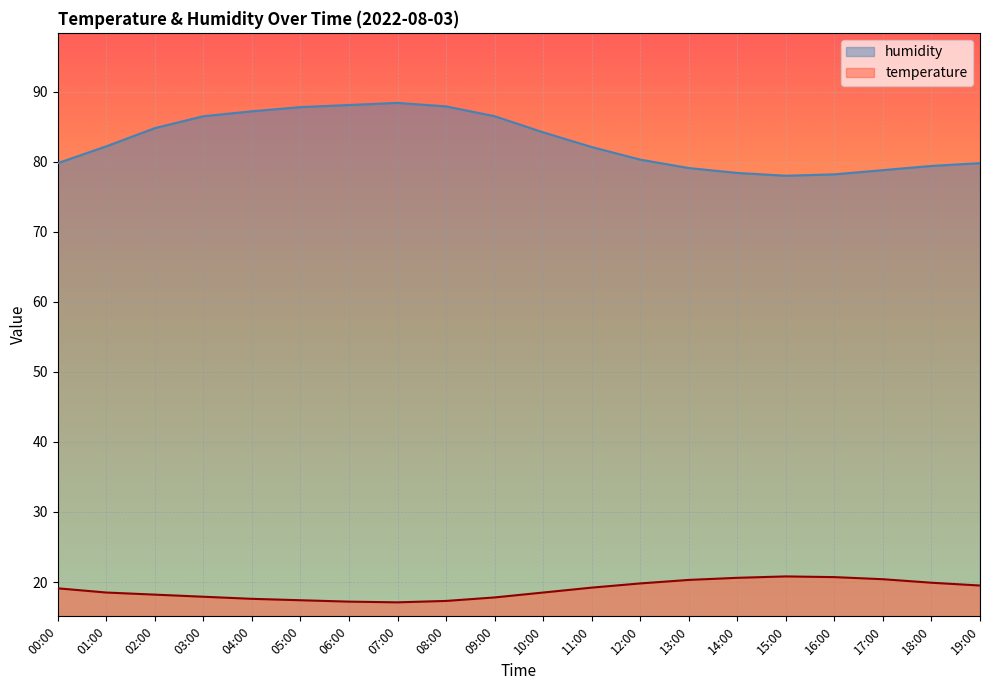

What is the value of the humidity point at the 6th from the left?

87.8